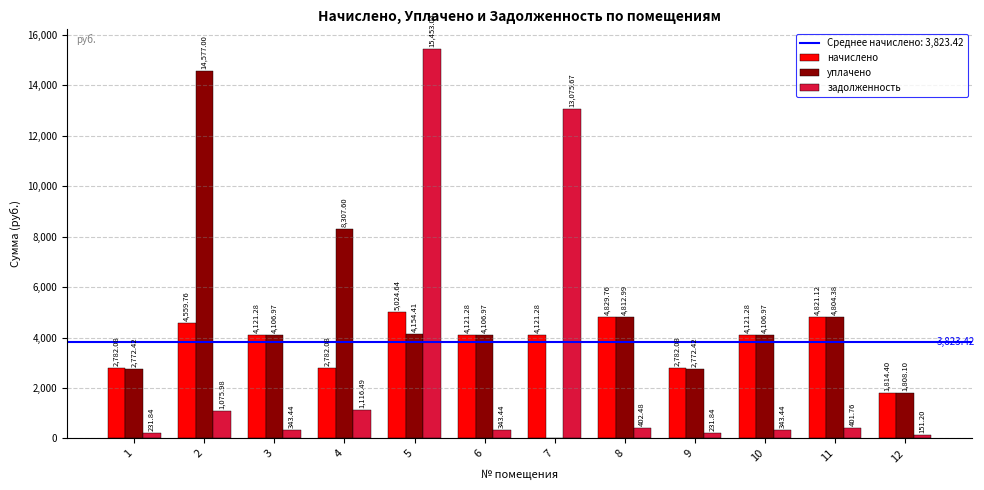

Reading left to right, extract all data points from this chart.

начислено: 1=2782.1	2=4559.8	3=4121.3	4=2782.1	5=5024.6	6=4121.3	7=4121.3	8=4829.8	9=2782.1	10=4121.3	11=4821.1	12=1814.4
уплачено: 1=2772.4	2=14577.0	3=4107.0	4=8307.6	5=4154.4	6=4107.0	7=0.0	8=4813.0	9=2772.4	10=4107.0	11=4804.4	12=1808.1
задолженность: 1=231.8	2=1076.0	3=343.4	4=1116.5	5=15453.0	6=343.4	7=13075.7	8=402.5	9=231.8	10=343.4	11=401.8	12=151.2